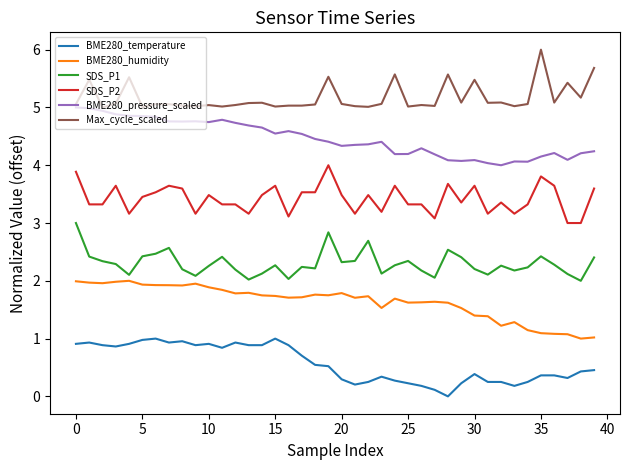

True or false: BME280_pressure_scaled and SDS_P1 cross at least once.

False